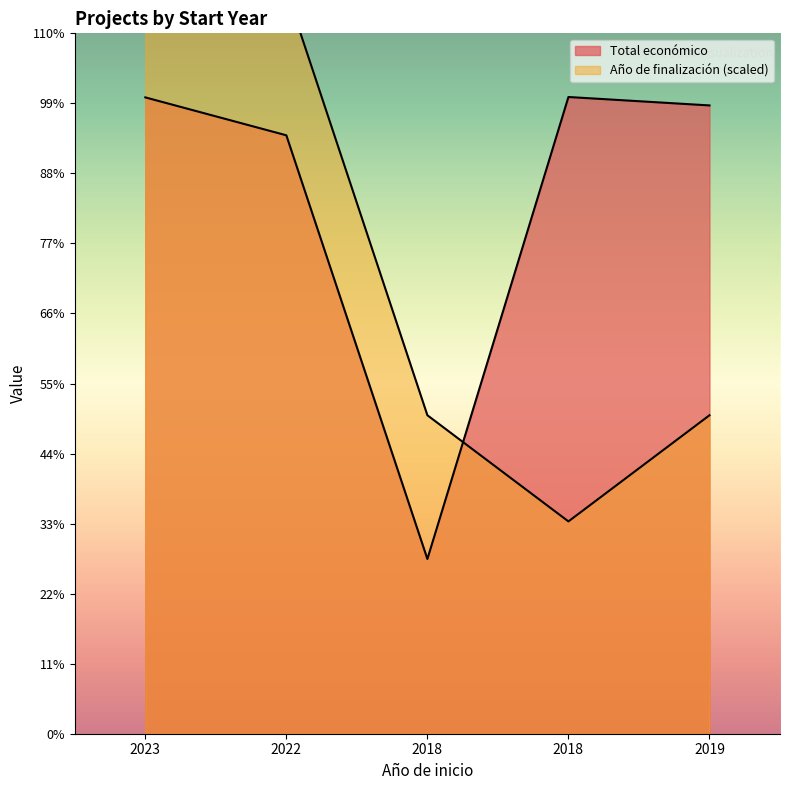

Is it true that Total económico equals 599806 at 2018?

True